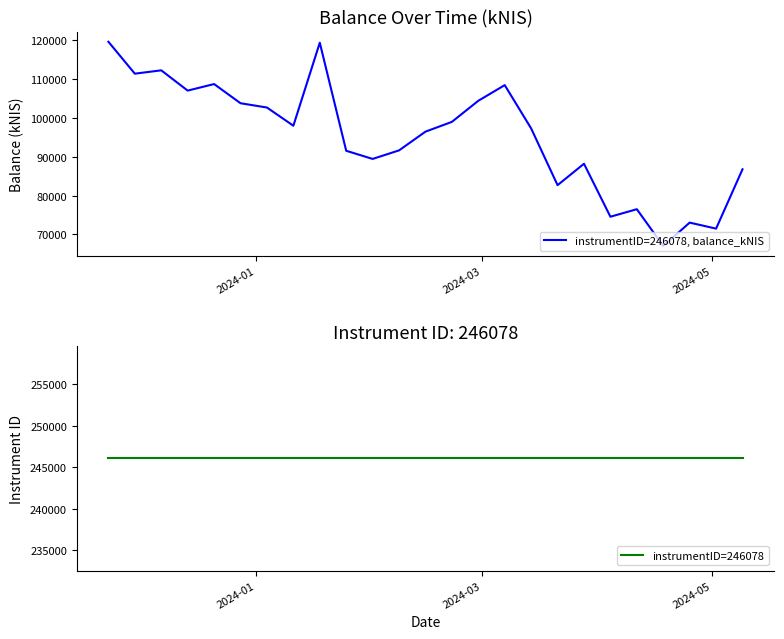

Does the chart display data point markers on the line(s)?

No